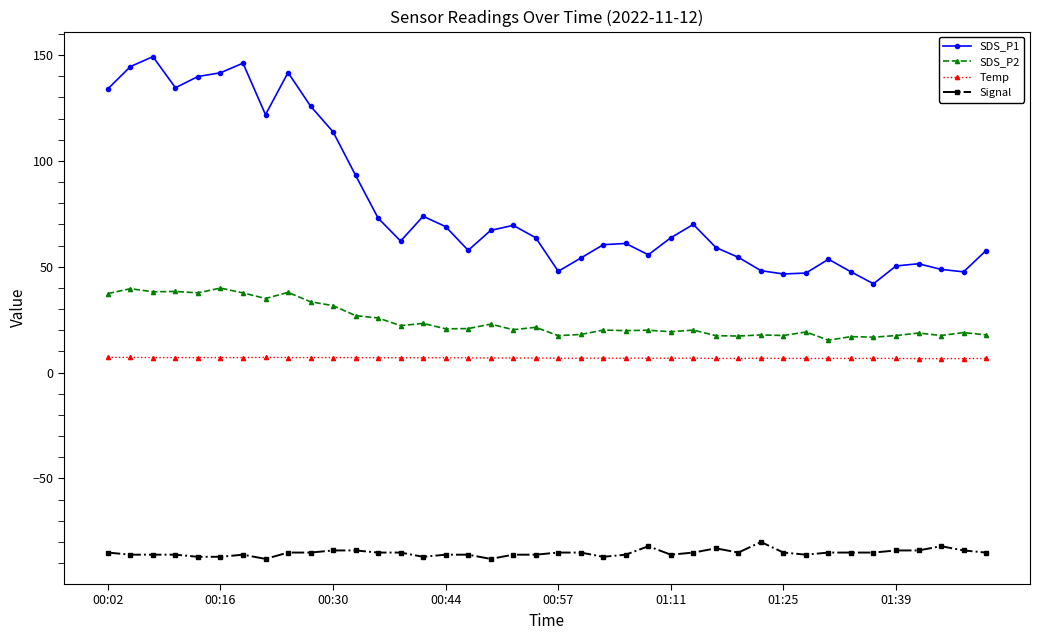

What is the maximum value shown in the chart?

149.2